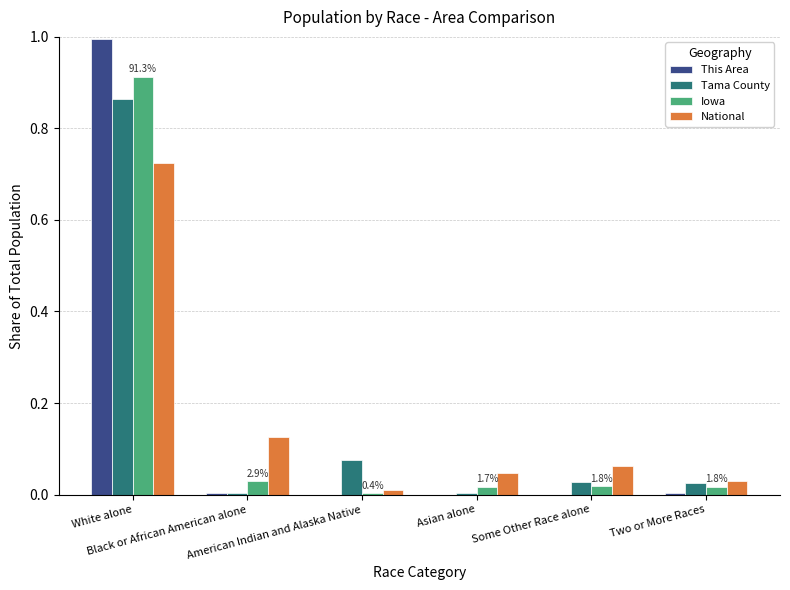

What is the maximum value shown in the chart?

1.0